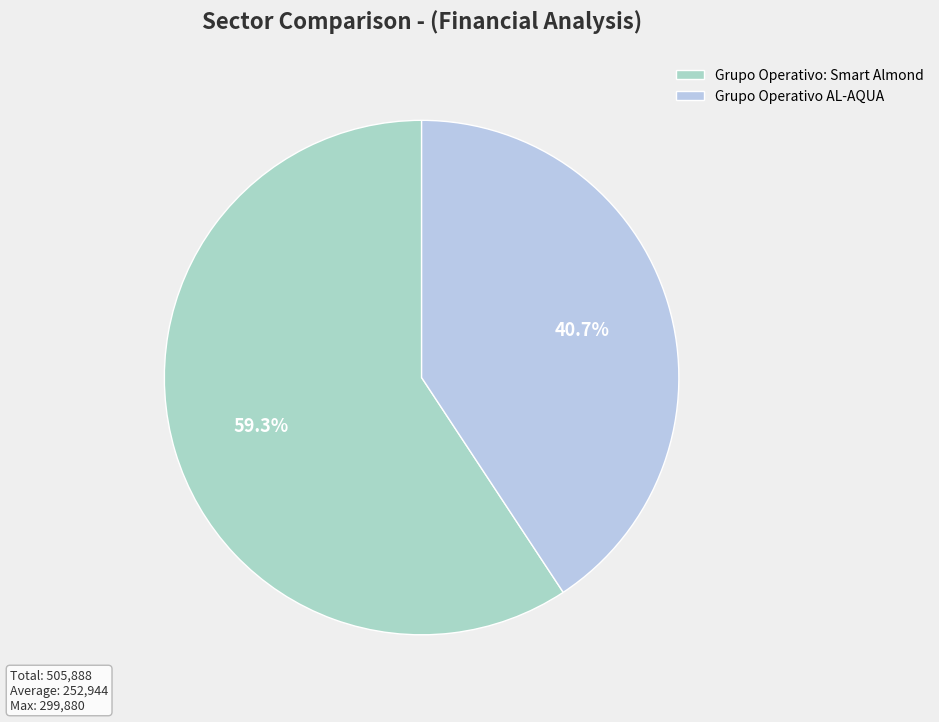

To the nearest percent, what is the difference between the largest and smallest slice percentages?

19%